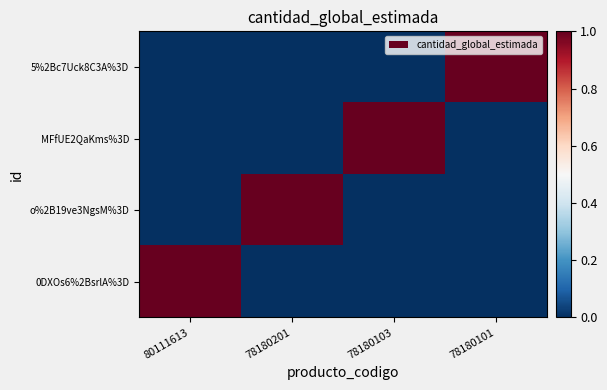

What is the difference between the highest and lowest values at 78180101?

1